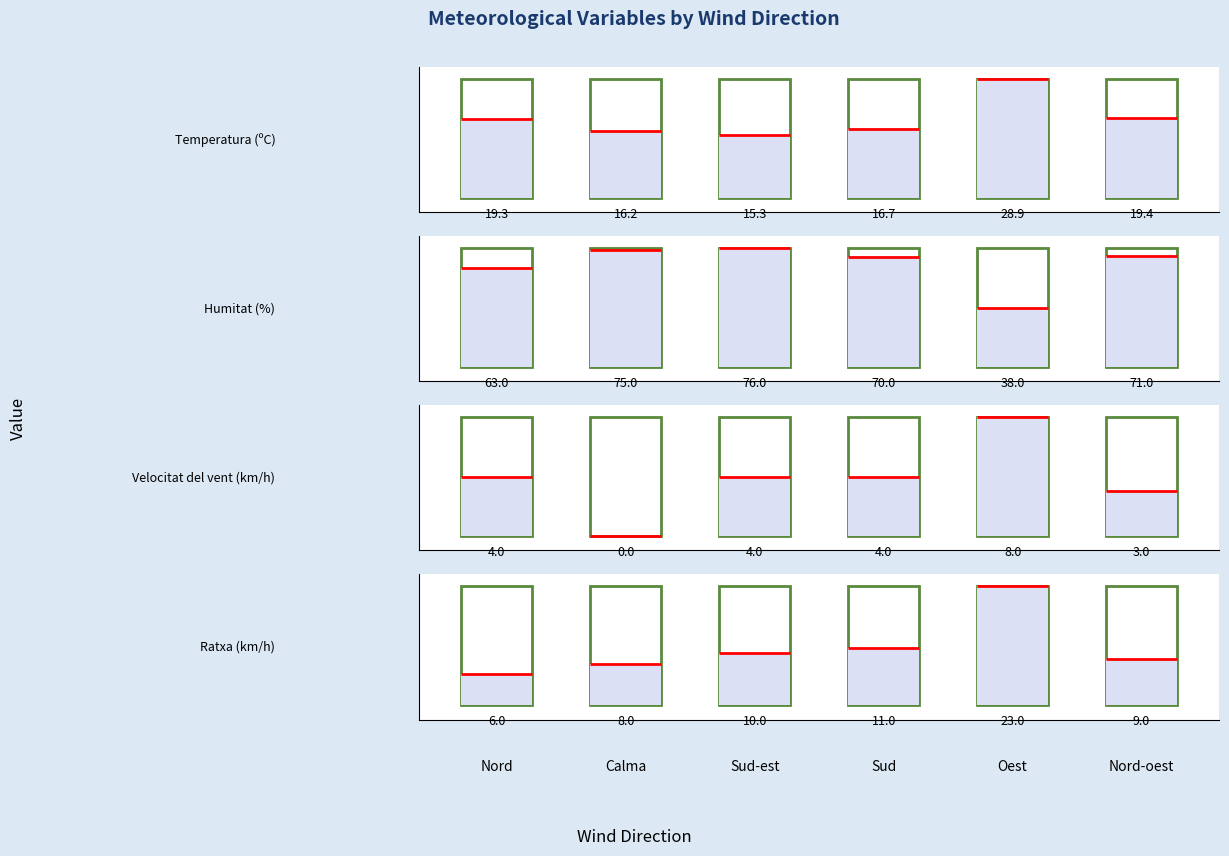

Reading left to right, extract all data points from this chart.

Temperatura (ºC): 19.3	16.2	15.3	16.7	28.9	19.4
Humitat (%): 63.0	75.0	76.0	70.0	38.0	71.0
Velocitat del vent (km/h): 4.0	0.0	4.0	4.0	8.0	3.0
Ratxa (km/h): 6.0	8.0	10.0	11.0	23.0	9.0